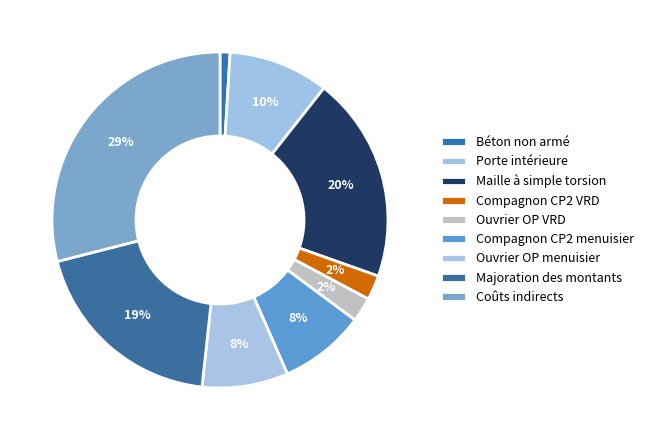

To the nearest percent, what portion does Compagnon CP2 VRD represent?

2%